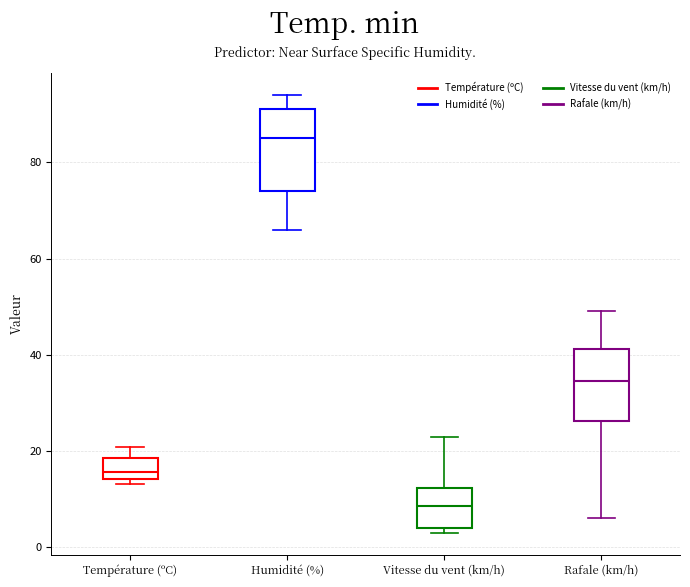

Where is the upper edge of the box for Rafale (km/h) on the y-axis? The values are not printed on the chart, so give them approximately, as read against the axis.

42